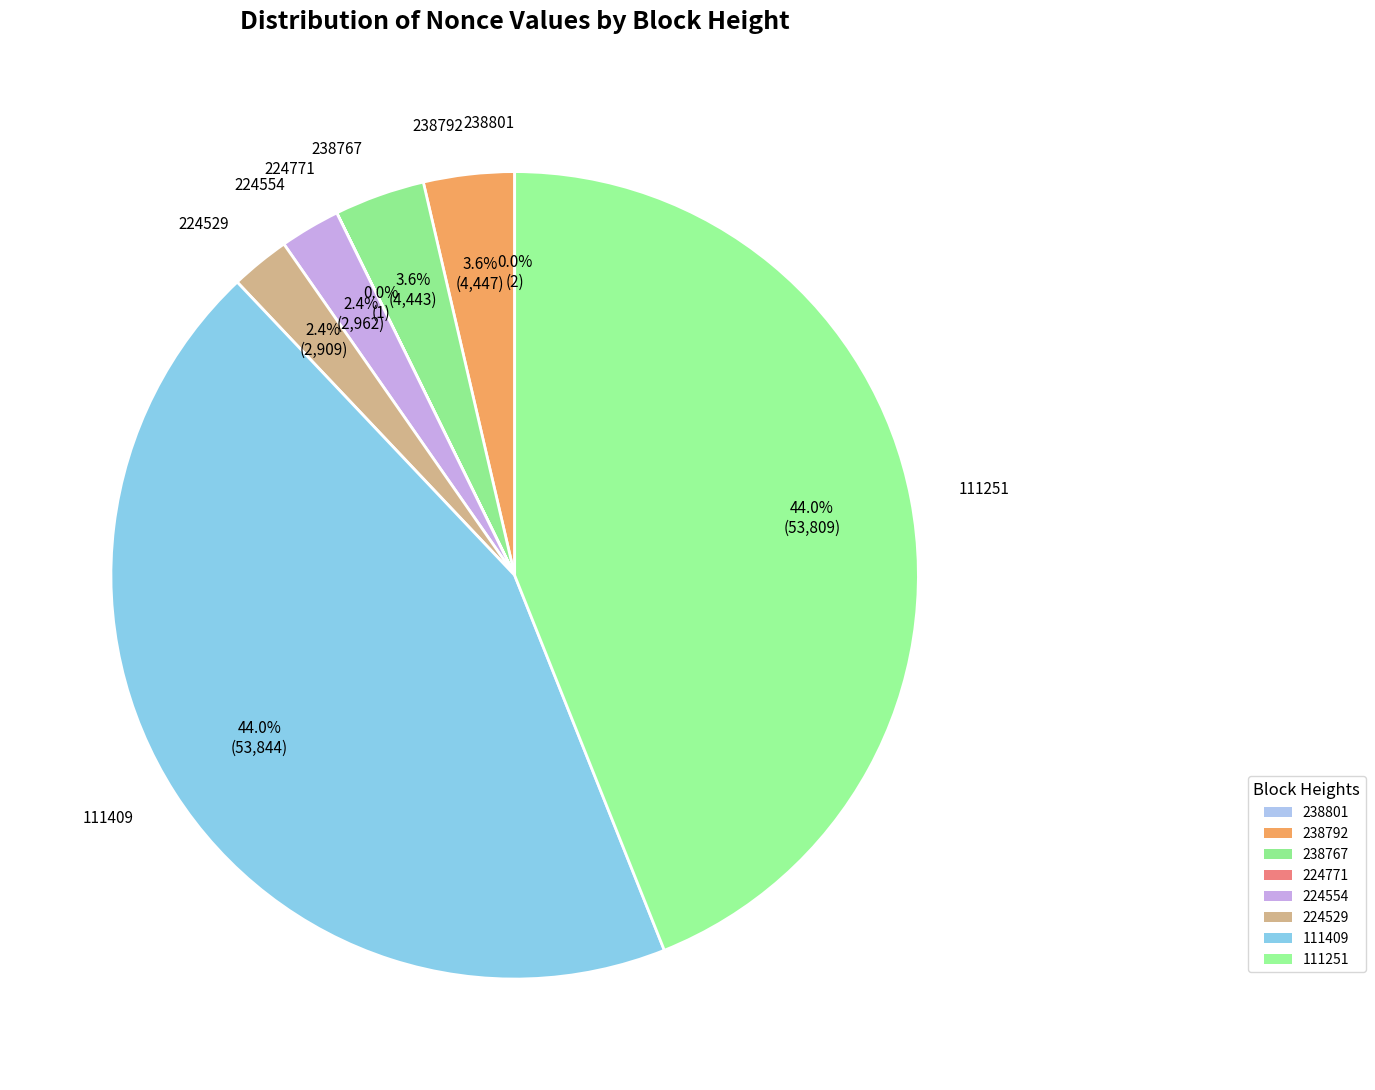

What percentage is the 111409 slice, to the nearest percent?

44%